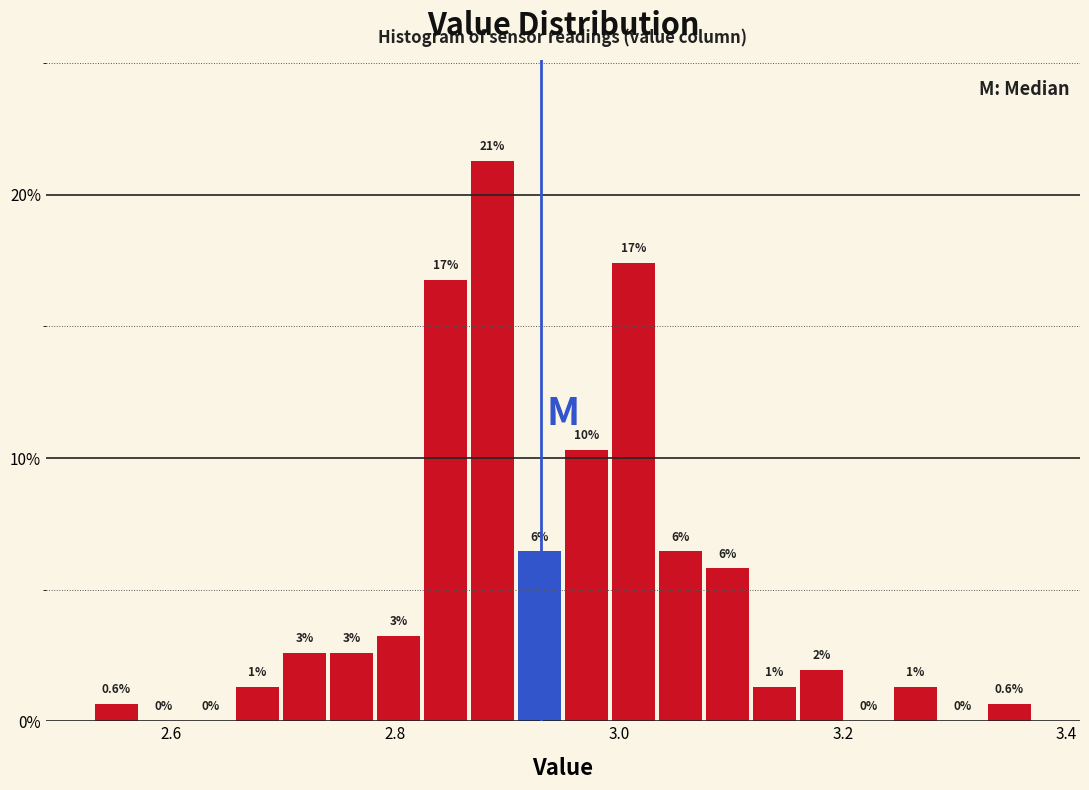

Around what value on the x-axis is the tallest bar? Give the approximate position of its centre, as read against the axis.

2.88